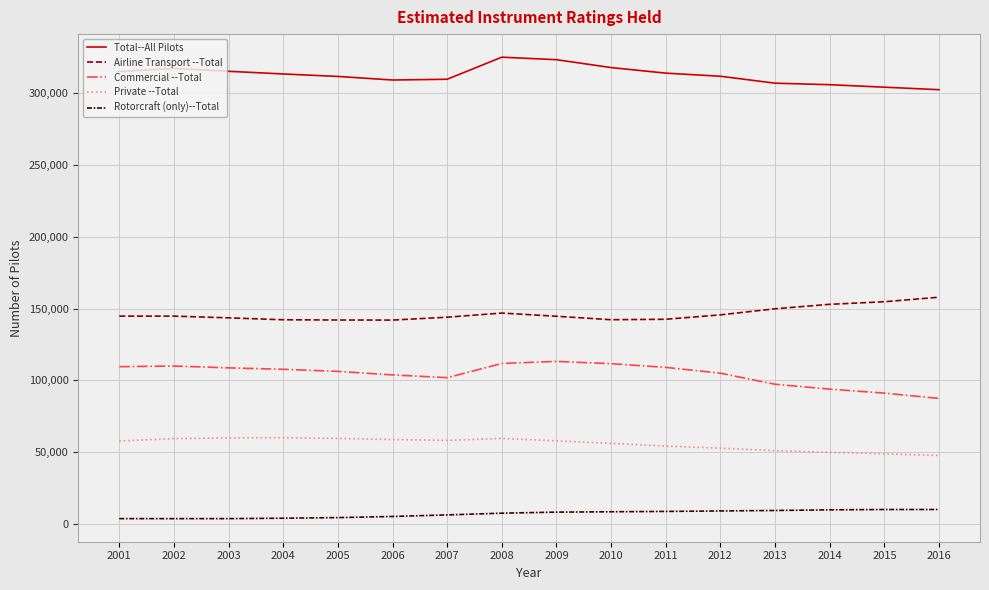

Count the number of data series in this chart.

5